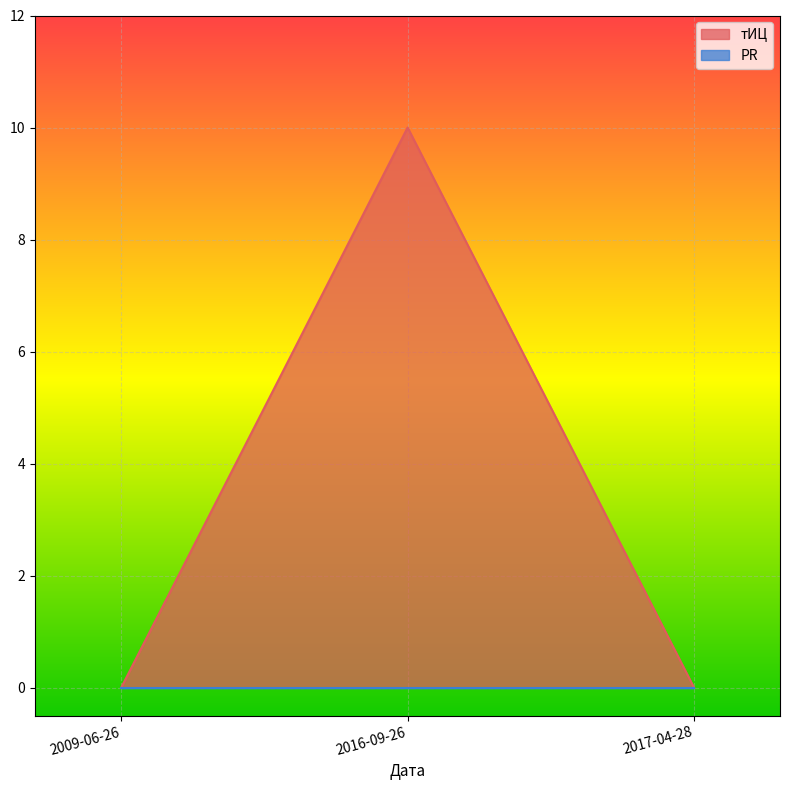

List the labels in order of value, smallest first.

2009-06-26, 2017-04-28, 2016-09-26